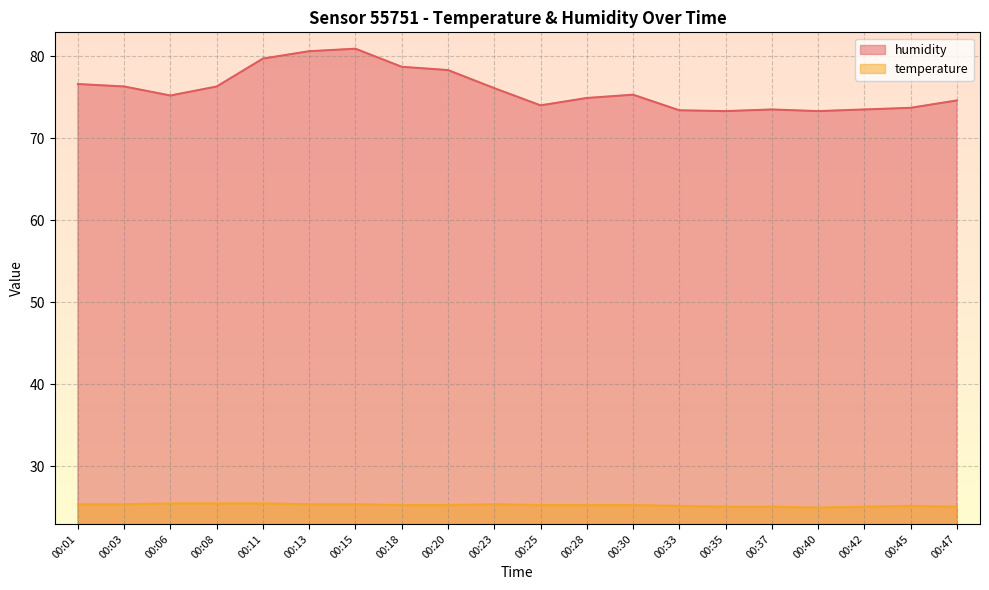

Count the number of data series in this chart.

2